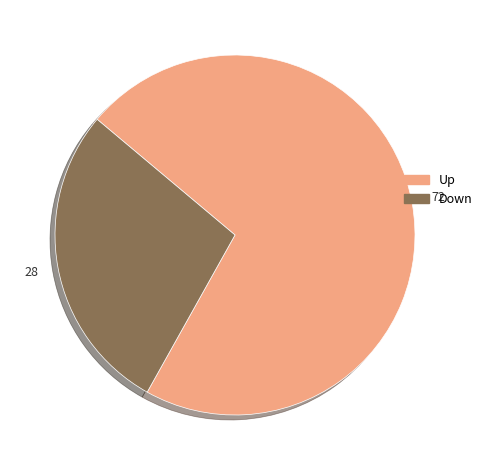

Is there a majority slice in this chart?

Yes